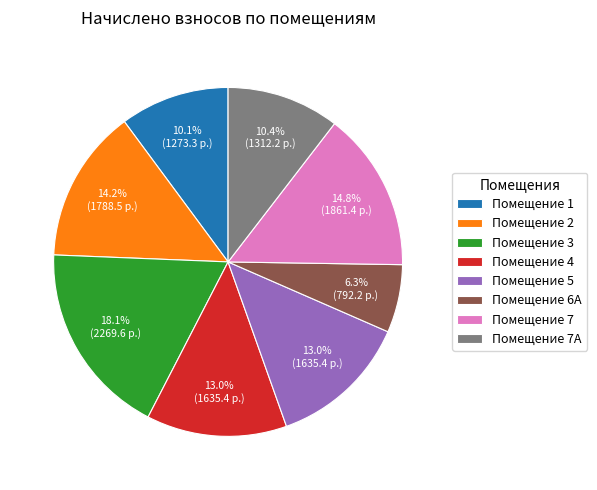

Approximately how many times larger is the value at Помещение 5 compared to Помещение 3?

0.7